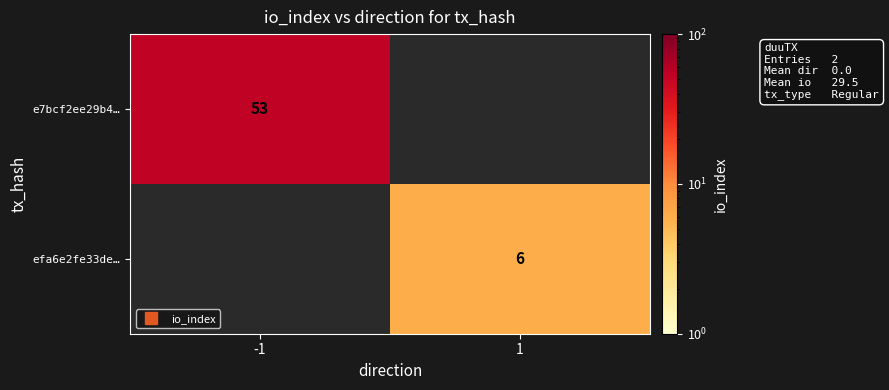

At which label does e7bcf2ee29b4… reach its peak?

-1